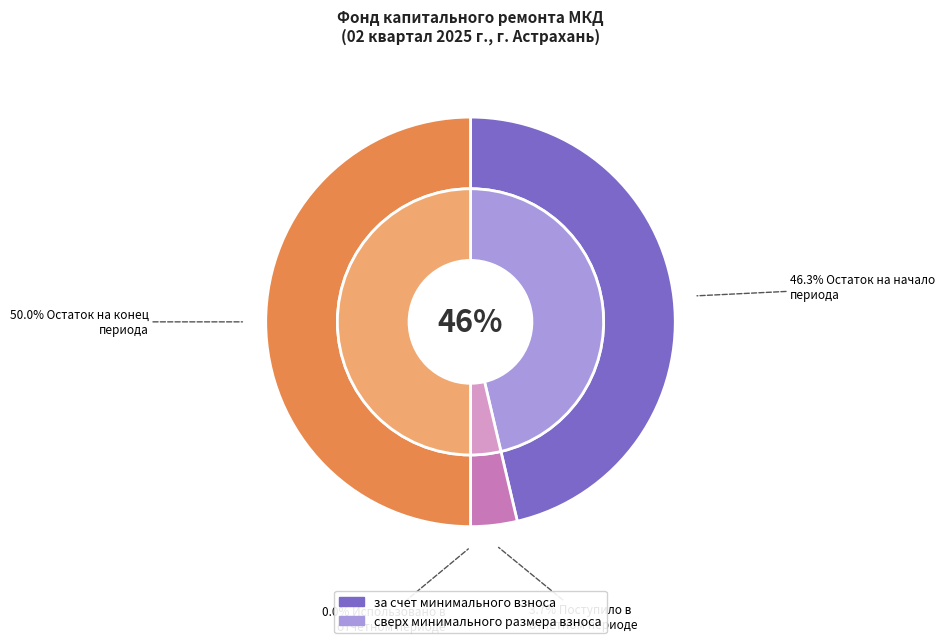

Does any single category account for the majority?

No